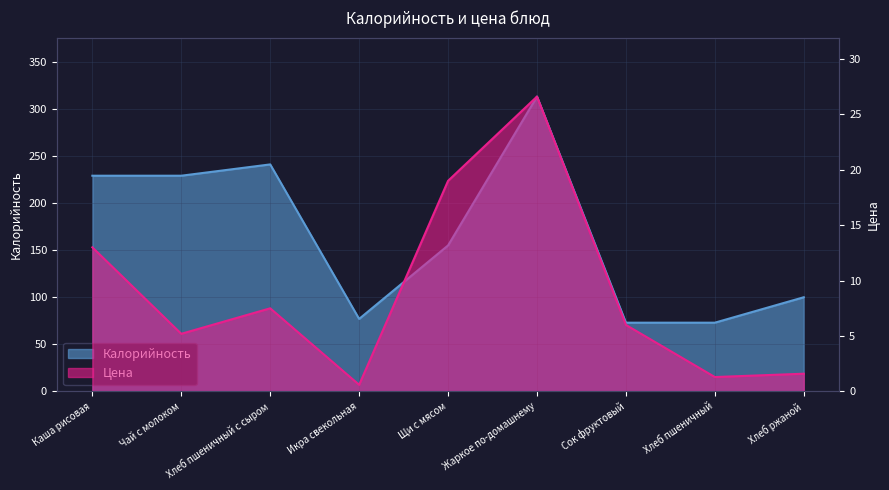

What is the sum of the Калорийность values at Каша рисовая and Хлеб пшеничный с сыром?

470.0